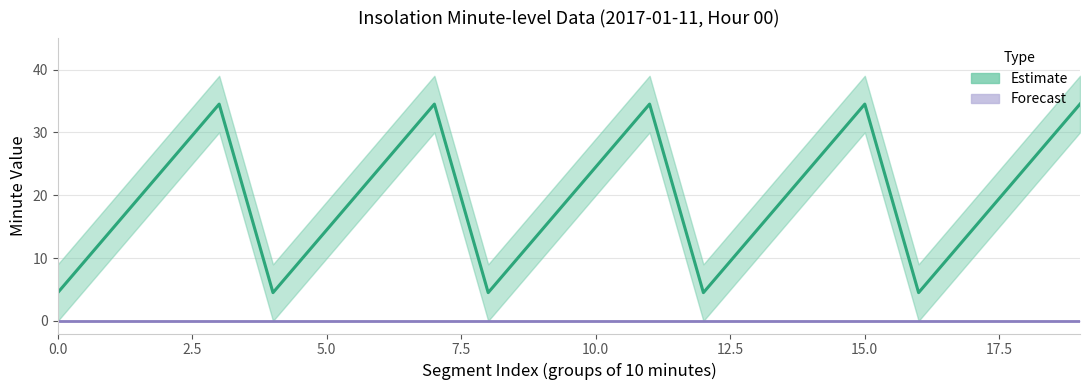

What position from the left is 10.0?

5